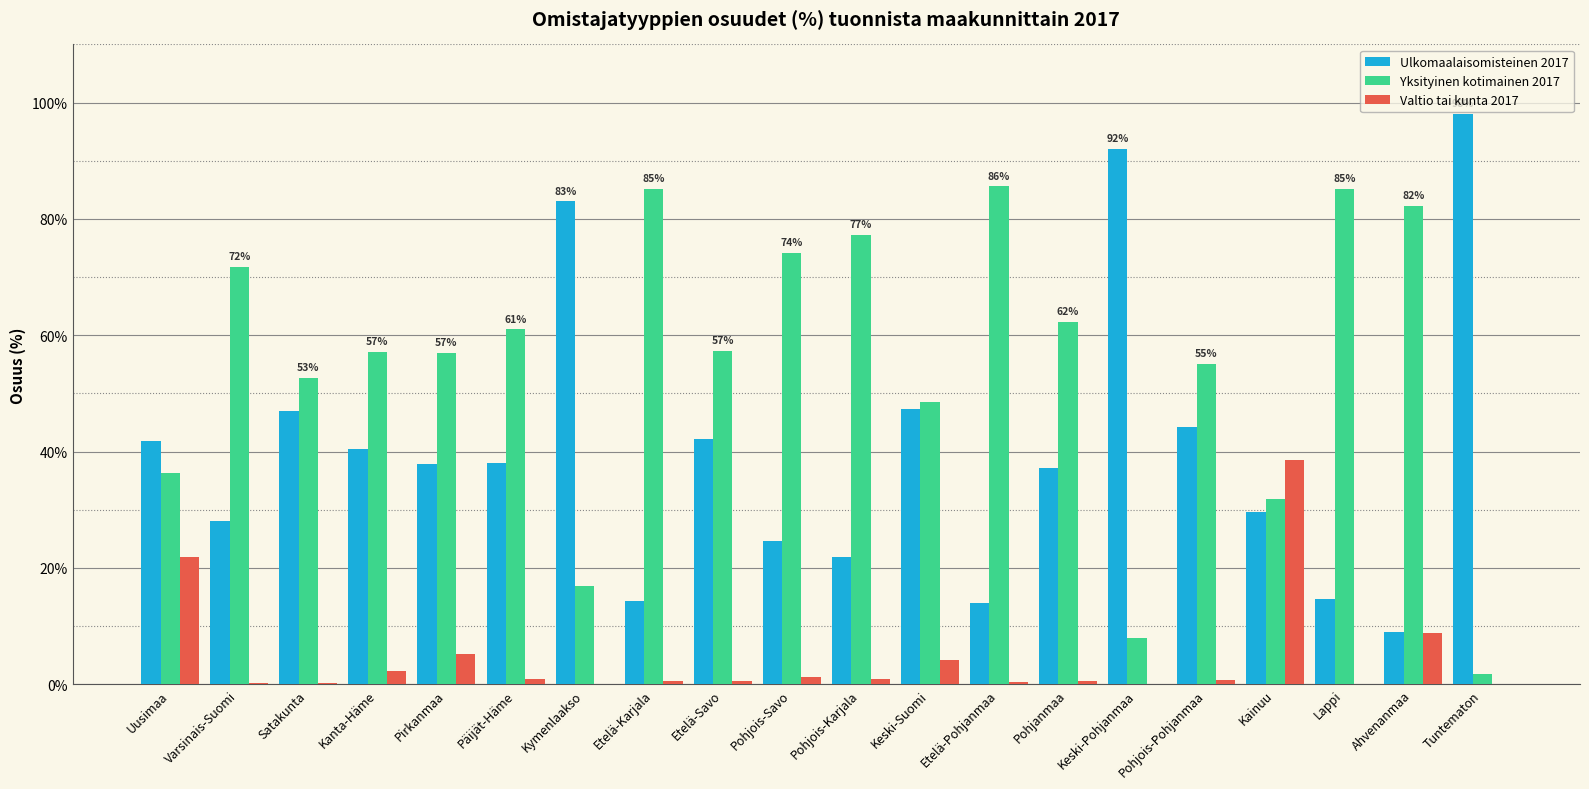

The value of Yksityinen kotimainen 2017 at Keski-Pohjanmaa is 8.0. True or false?

True